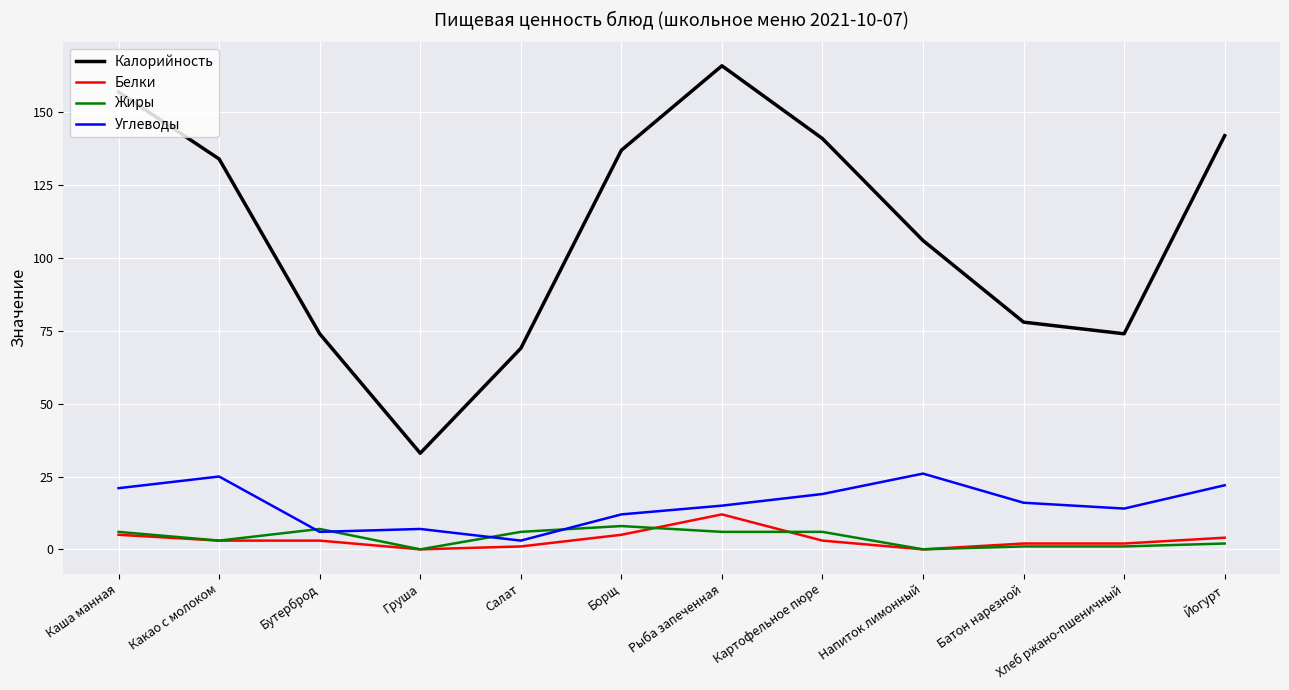

What are all the series names shown in the legend?

Калорийность, Белки, Жиры, Углеводы